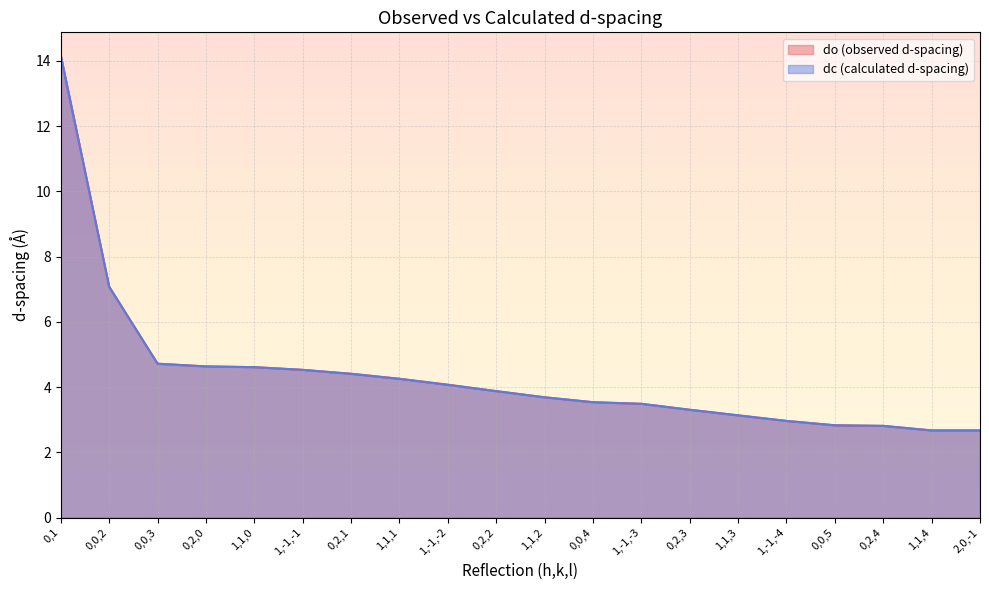

Is the value of dc (calculated d-spacing) at 1,1,2 greater than the value of do (observed d-spacing) at 0,2,3?

Yes